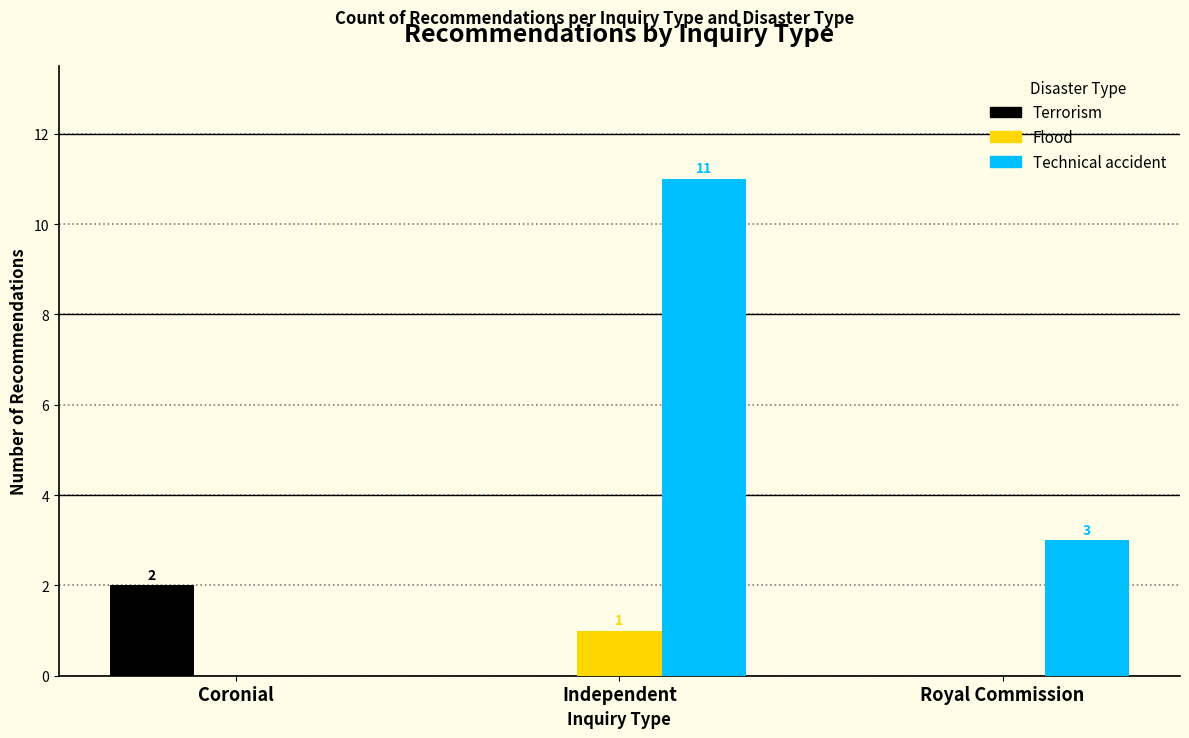

Is it true that Flood equals 0 at Royal Commission?

True